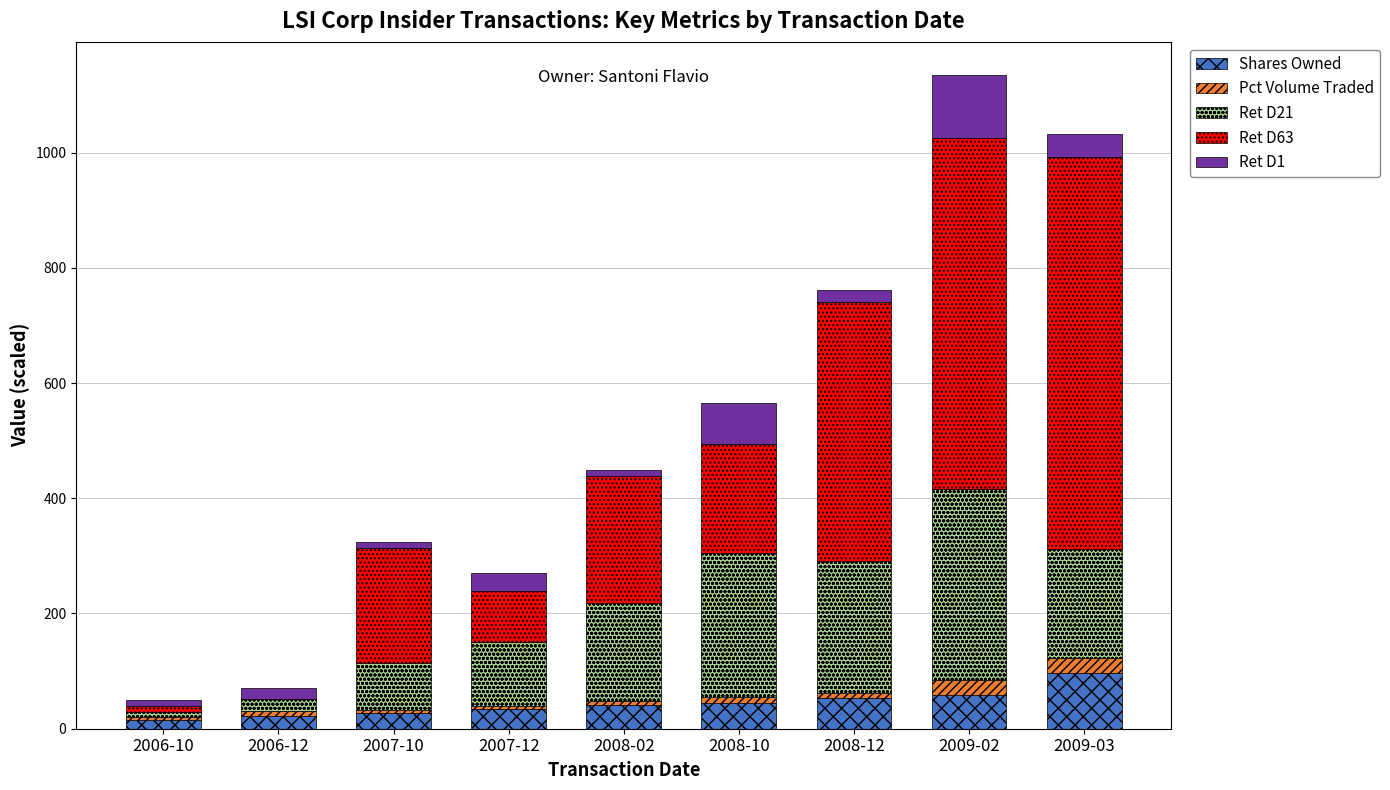

What is the maximum value for Shares Owned?

96.7